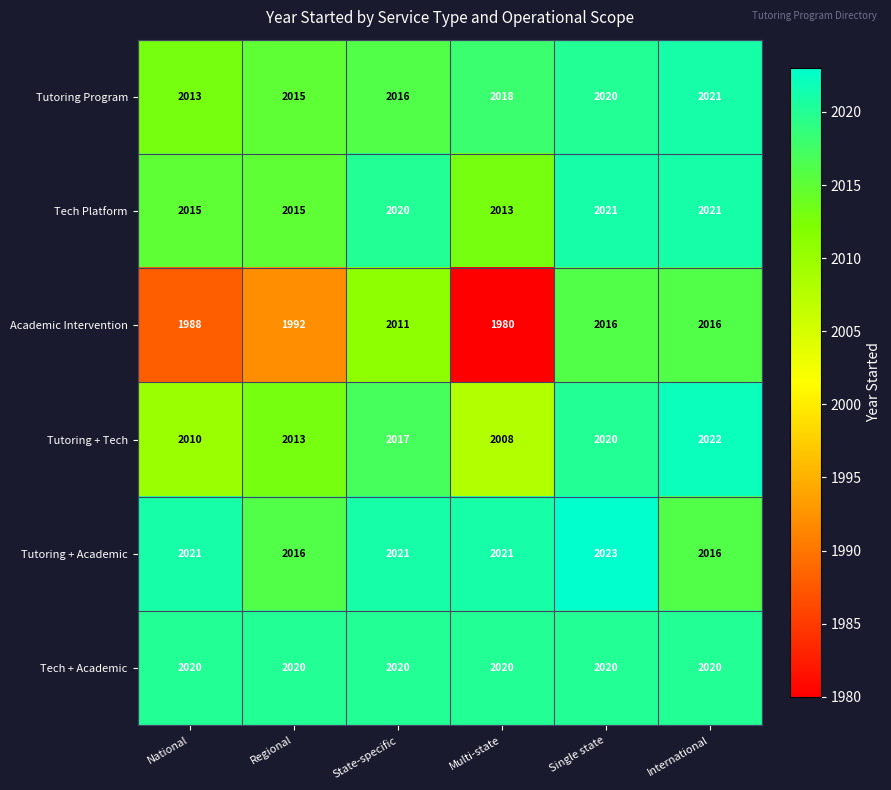

Which label corresponds to the largest value in the chart?

Single state